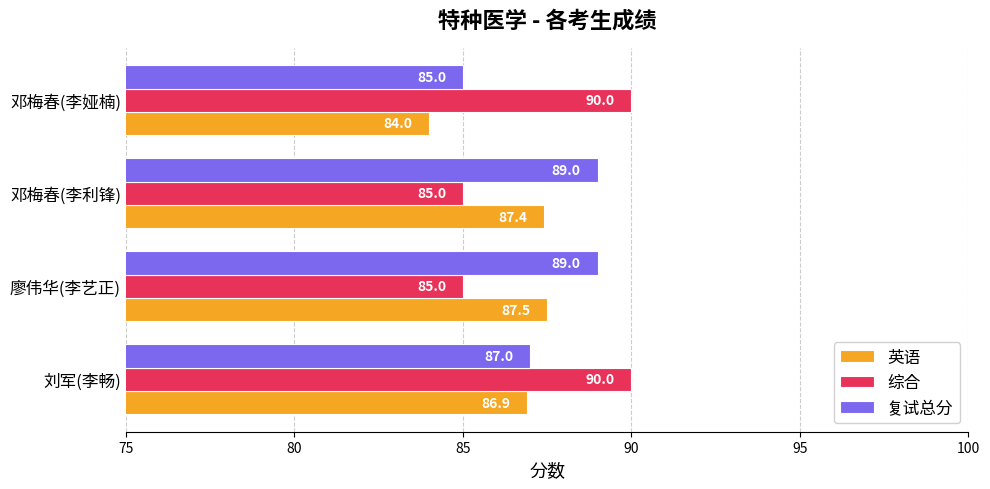

Is the value of 英语 at 刘军(李畅) greater than the value of 复试总分 at 邓梅春(李利锋)?

No